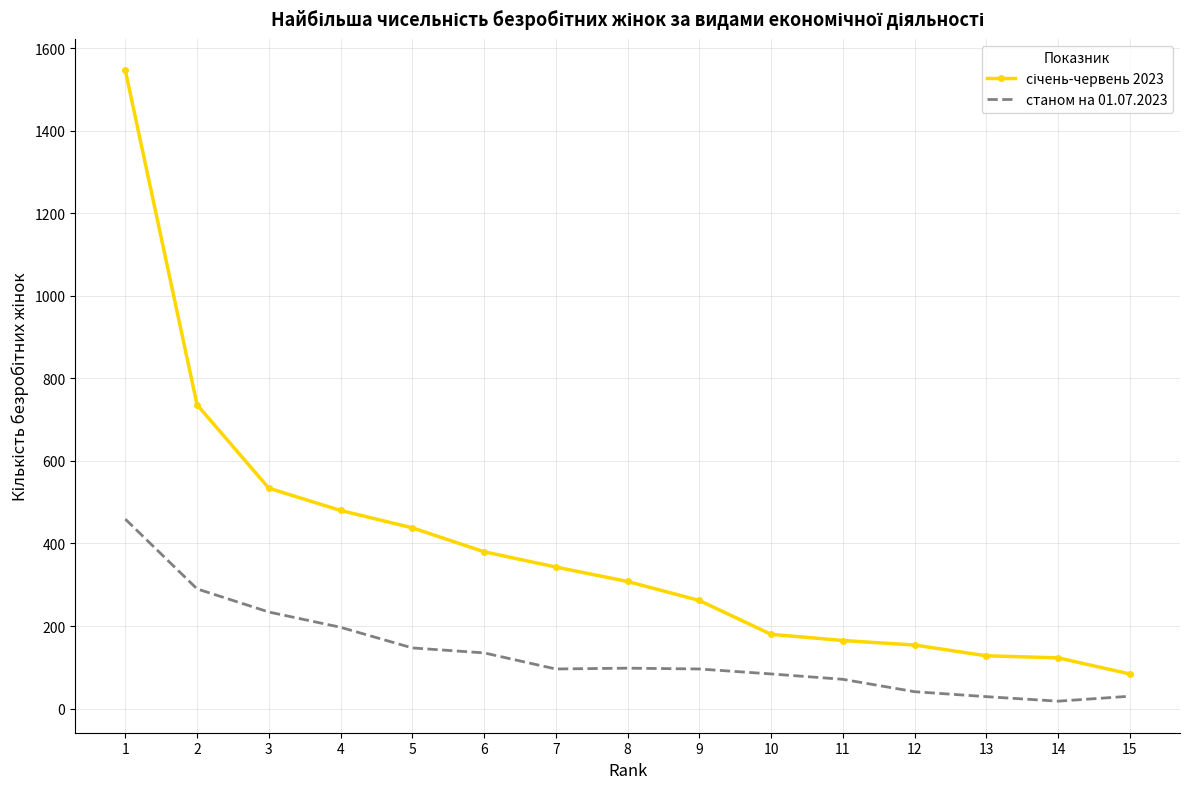

What is the smallest value displayed?

18